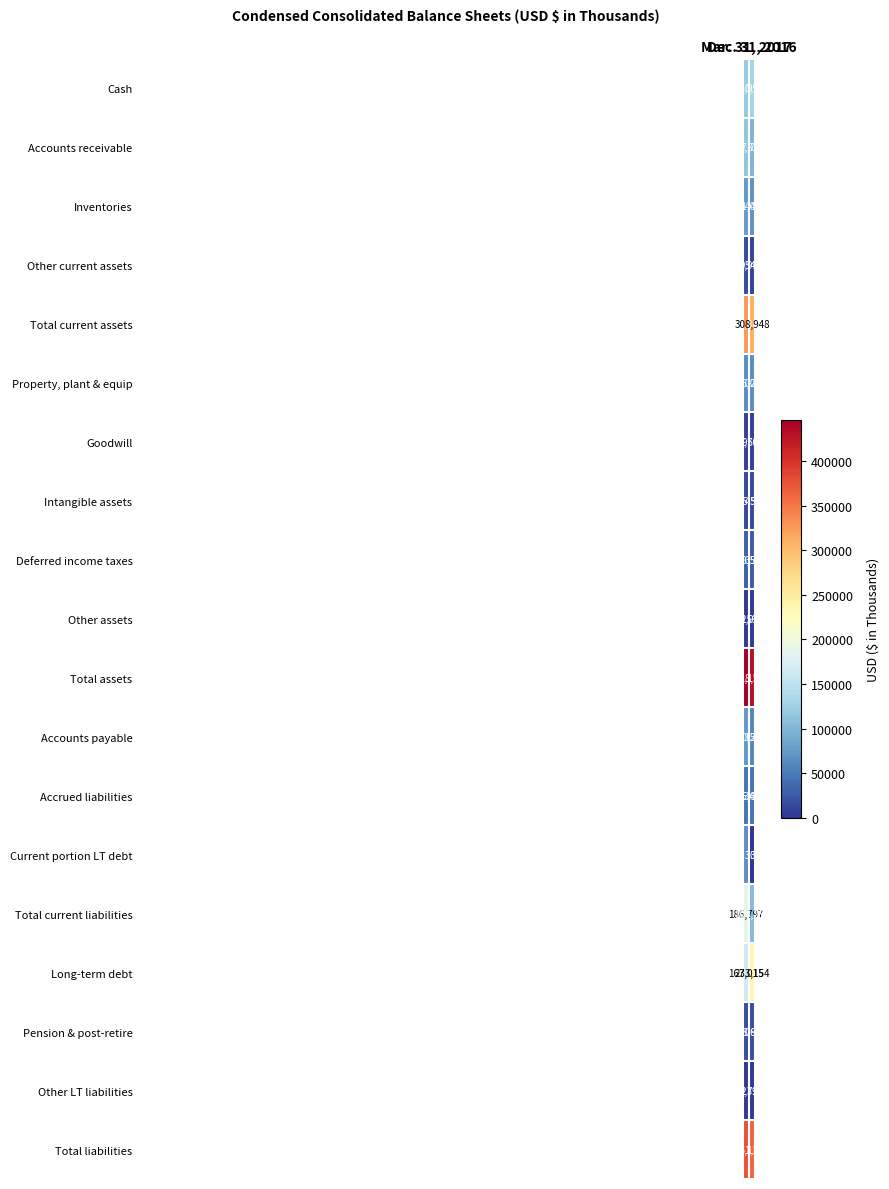

Which series has the widest spread of values?

Total current liabilities